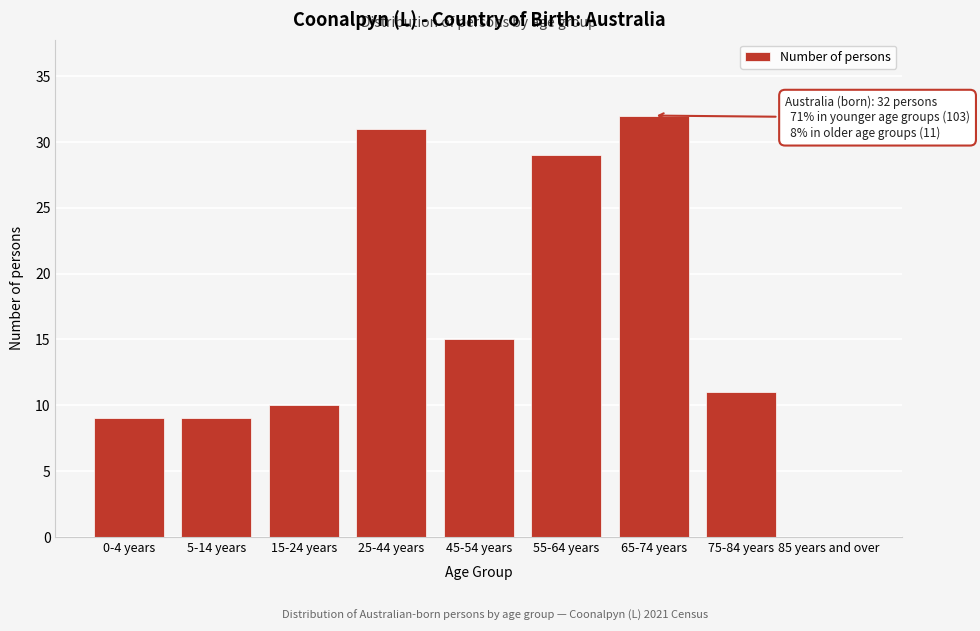

Reading left to right, extract all data points from this chart.

0-4 years=9	5-14 years=9	15-24 years=10	25-44 years=31	45-54 years=15	55-64 years=29	65-74 years=32	75-84 years=11	85 years and over=0